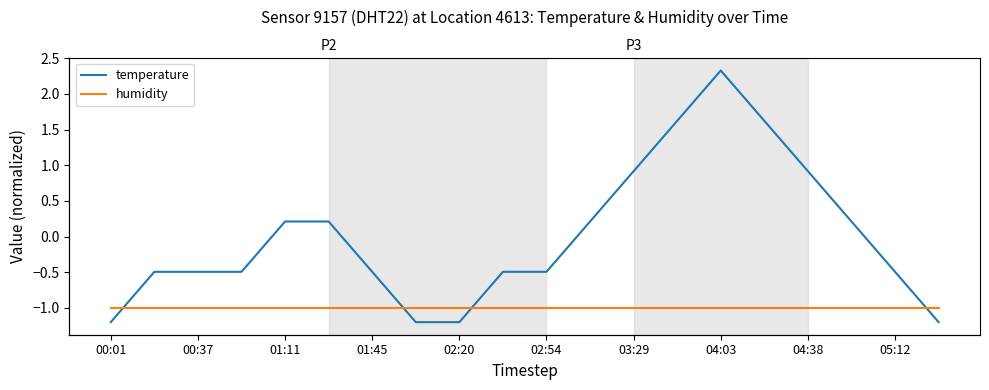

Between 05:12 and 10, which series saw the biggest shift?

temperature